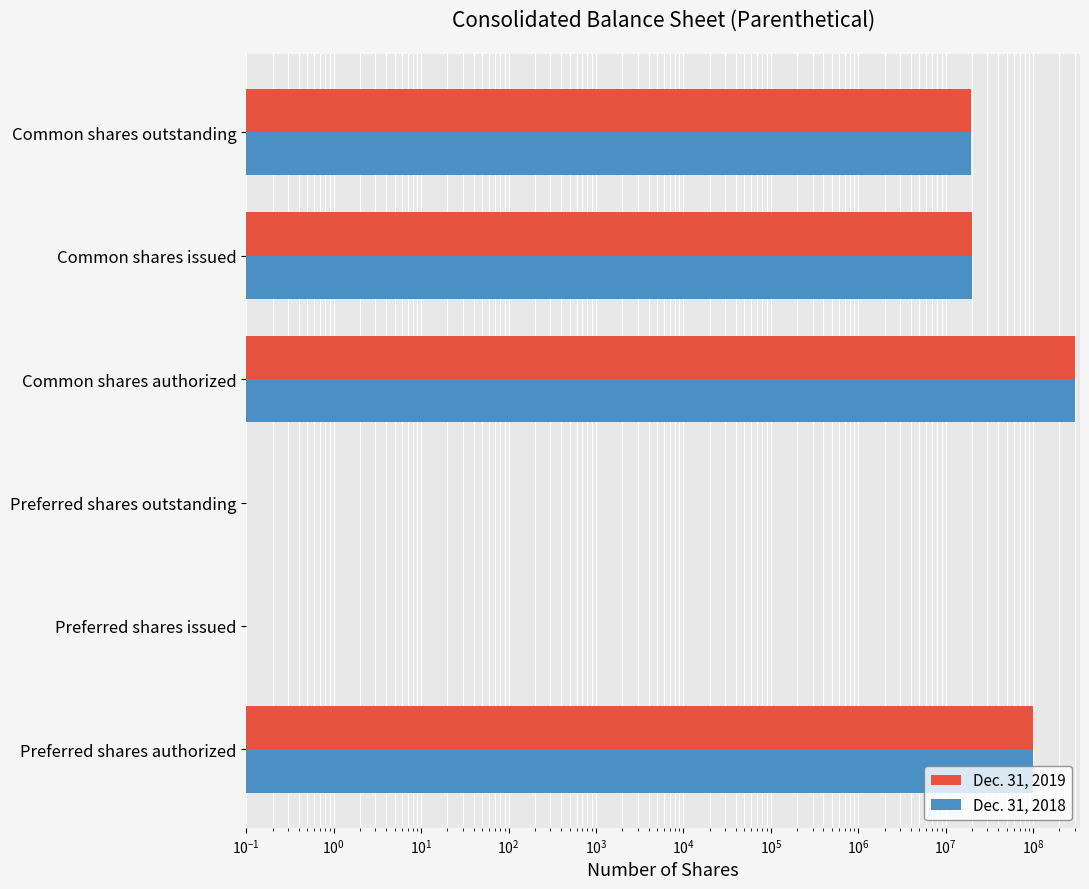

Which series has the largest range (max minus min)?

Dec. 31, 2019